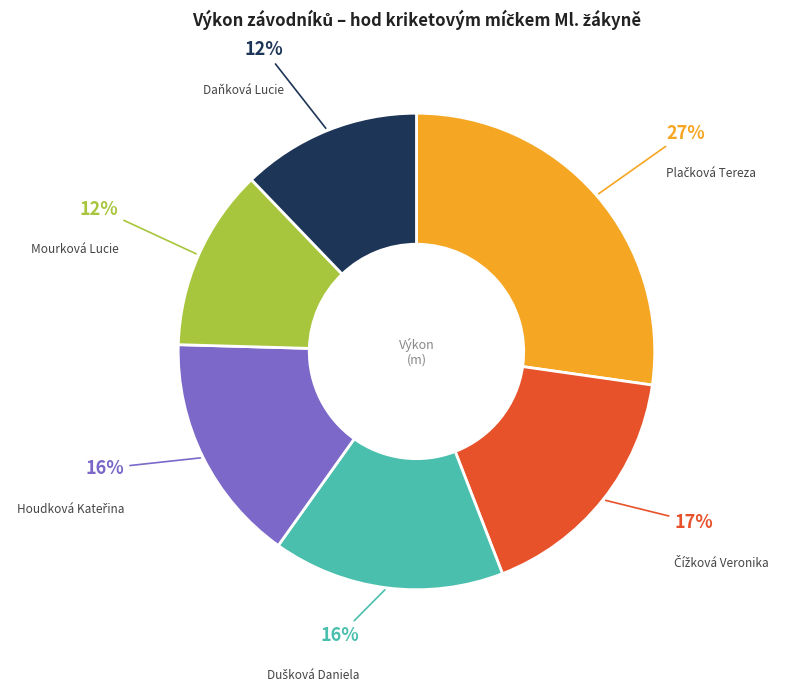

Is there any slice that represents more than half of the pie?

No